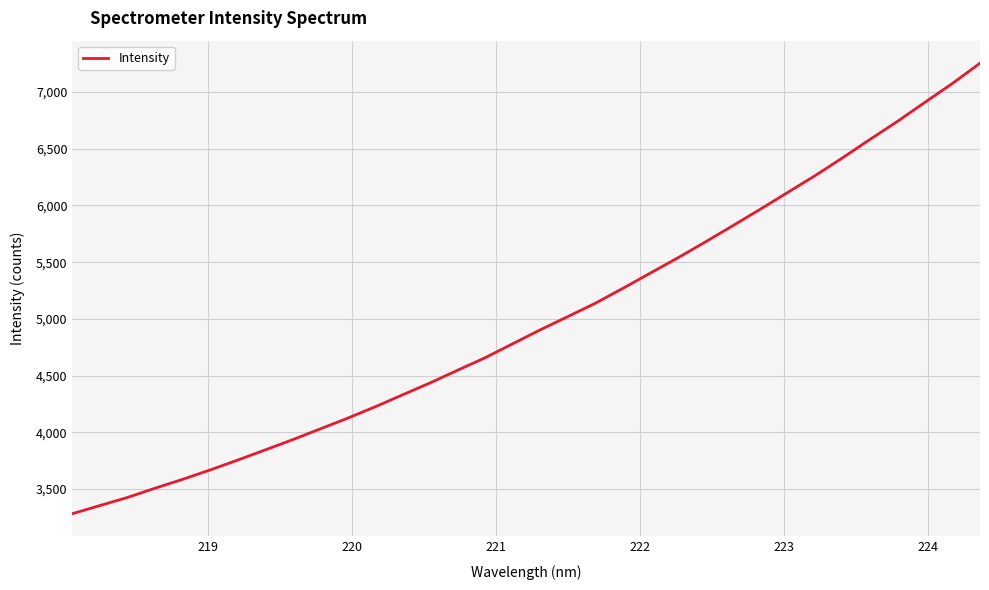

What is the maximum value shown in the chart?

7255.2